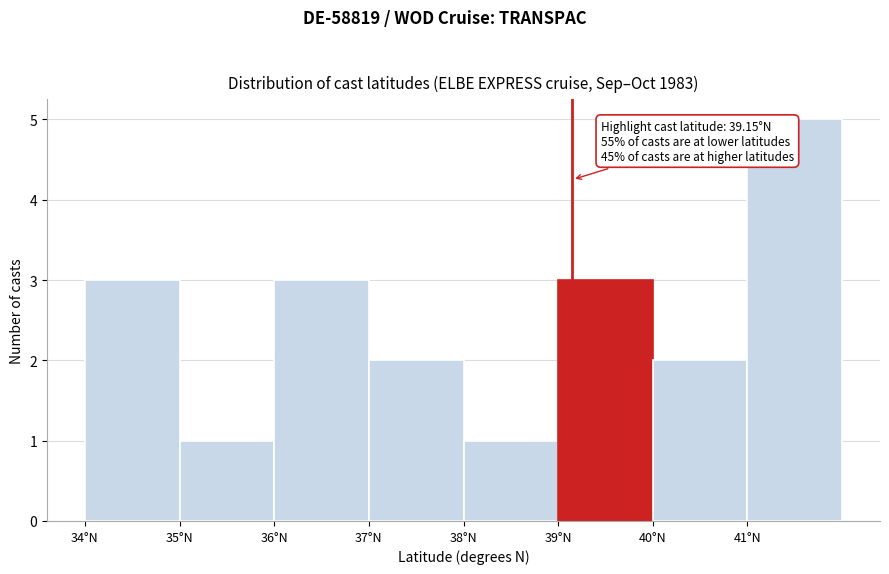

Over which range of the x-axis is the bar tallest?

41 to 42